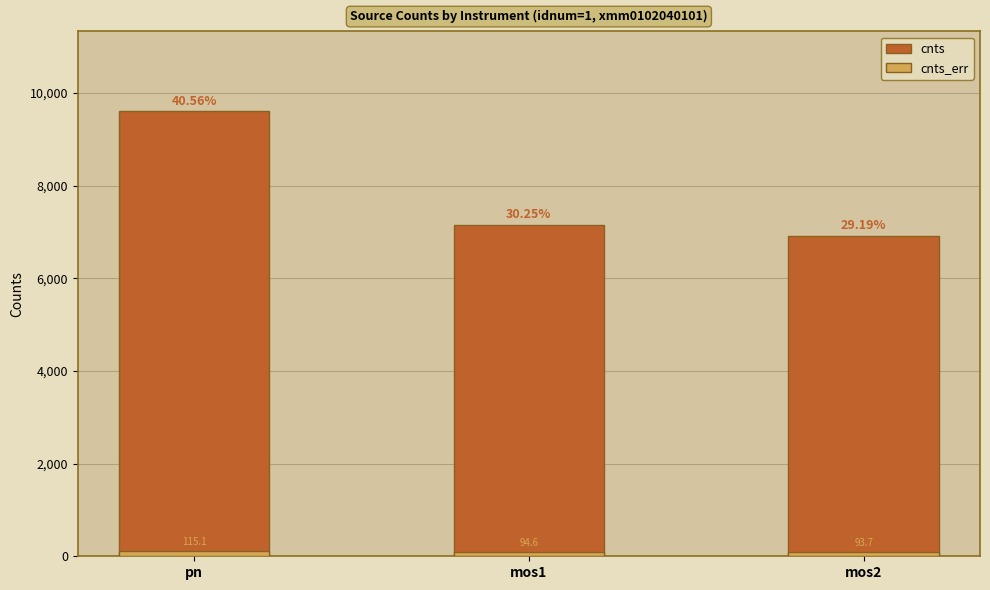

What position from the left is mos2?

3